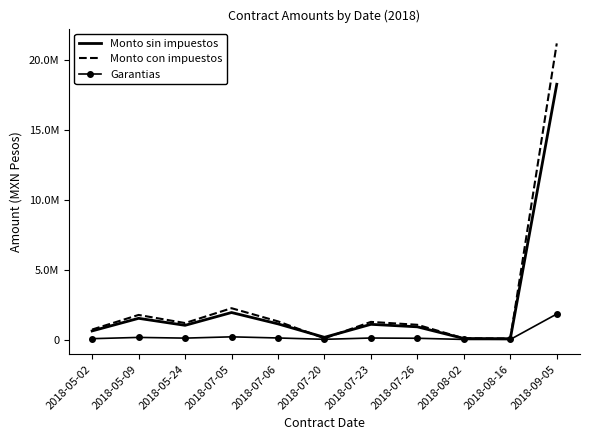

What are all the series names shown in the legend?

Monto sin impuestos, Monto con impuestos, Garantias